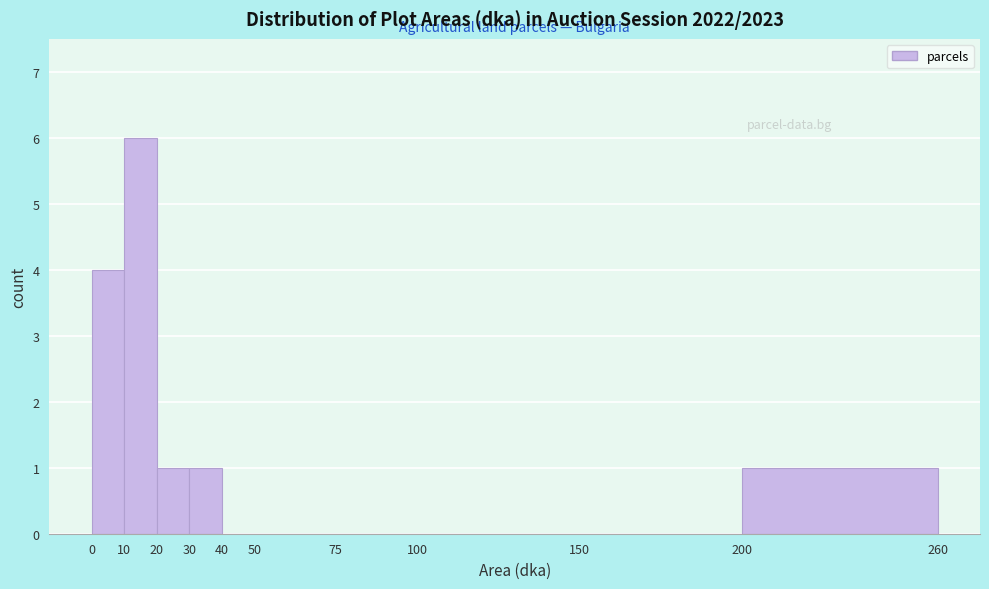

Reading left to right, transcribe this chart: for each bar, give the range it covers on the x-axis and its height. The values are not printed on the chart, so give them approximately, as read against the axis.

0 to 10: 4
10 to 20: 6
20 to 30: 1
30 to 40: 1
40 to 50: 0
50 to 75: 0
75 to 100: 0
100 to 150: 0
150 to 200: 0
200 to 260: 1